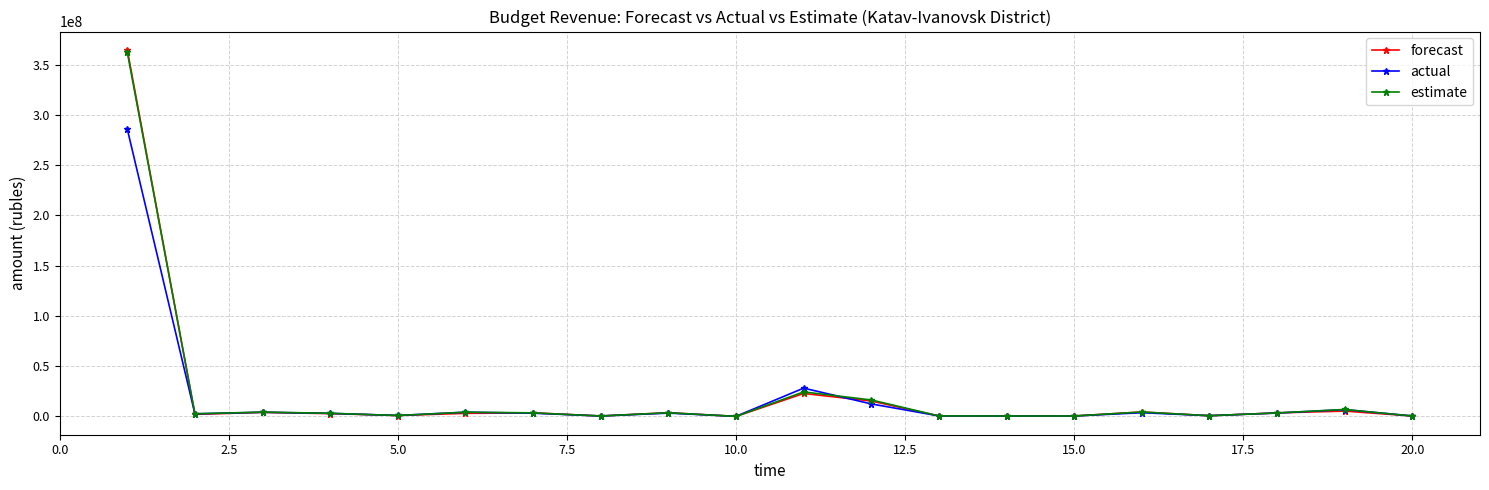

Which series has the largest range (max minus min)?

forecast